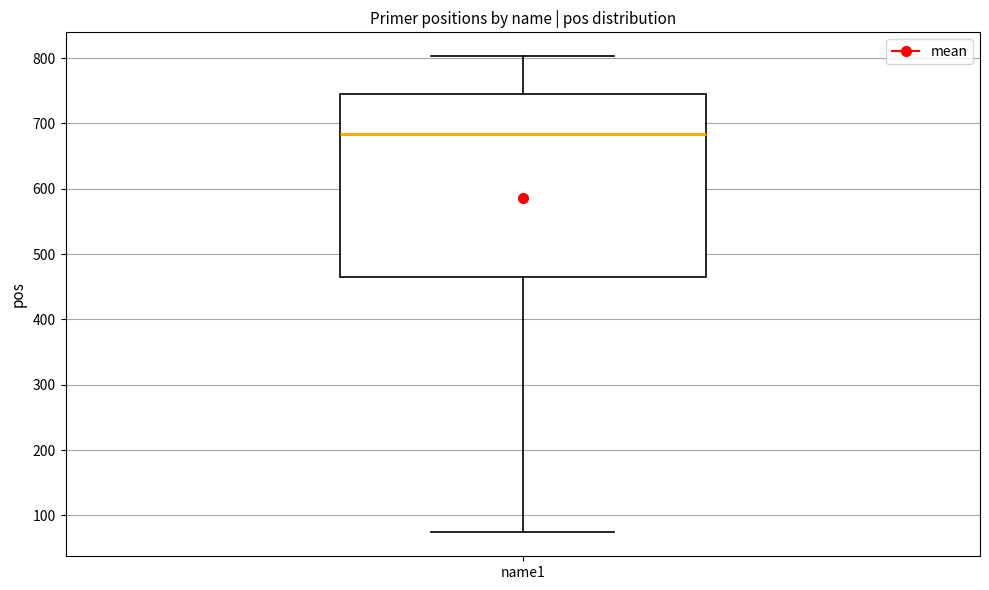

Transcribe this box plot: give where the median line is, the range the box spans, and where the two whiskers end, as read against the y-axis. The values are not printed on the chart, so give them approximately, as read against the axis.

median 680, box 470 to 750, whiskers 70 to 800